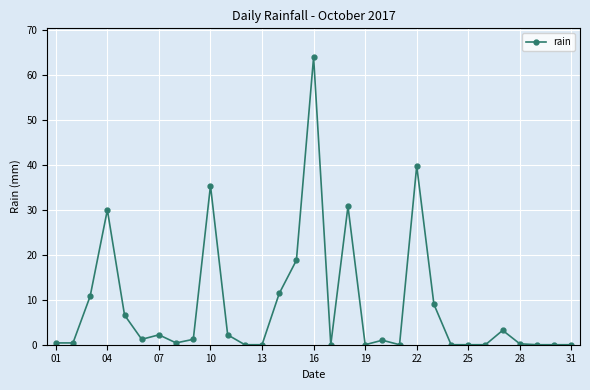

What is the sum of all values?

269.0